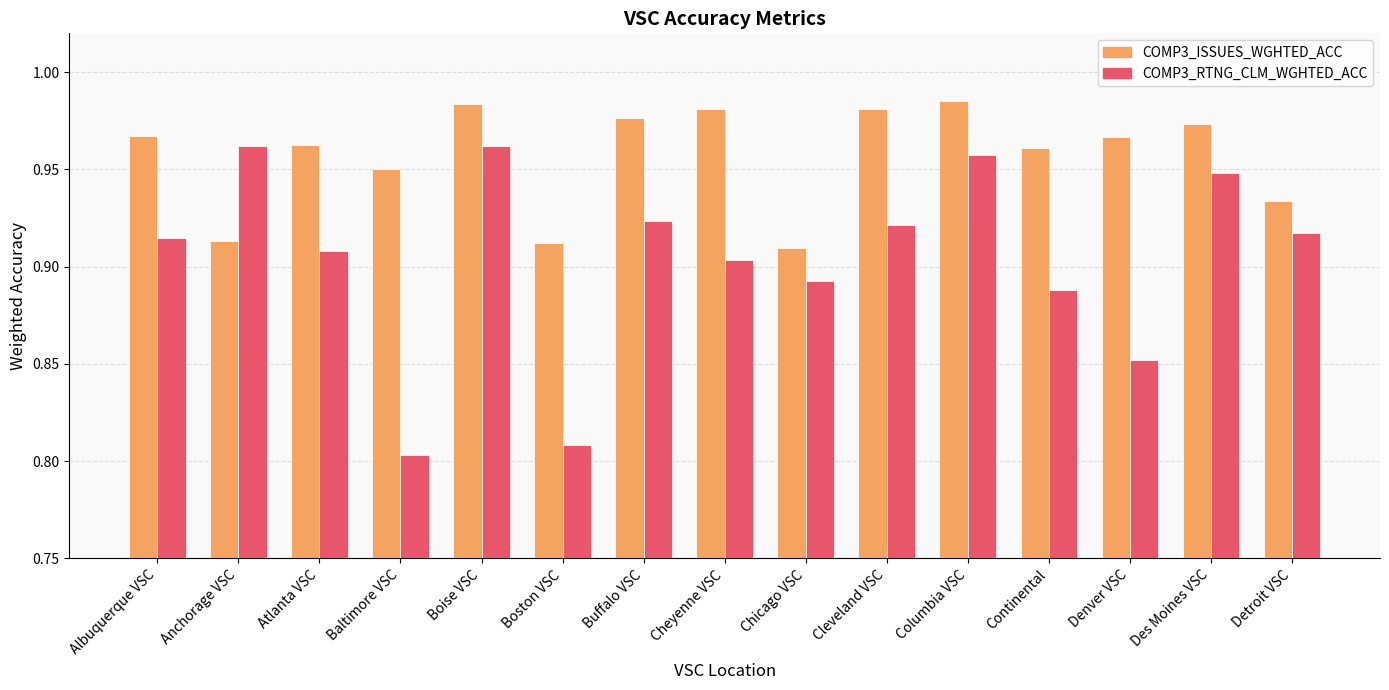

What is the difference between the second highest and minimum values in the COMP3_ISSUES_WGHTED_ACC series?

0.1